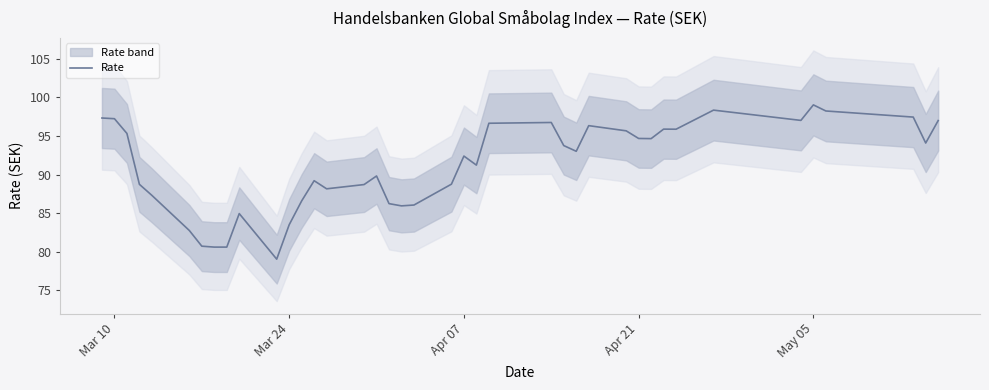

Is it true that Rate equals 172.4 at Mar 10?

False